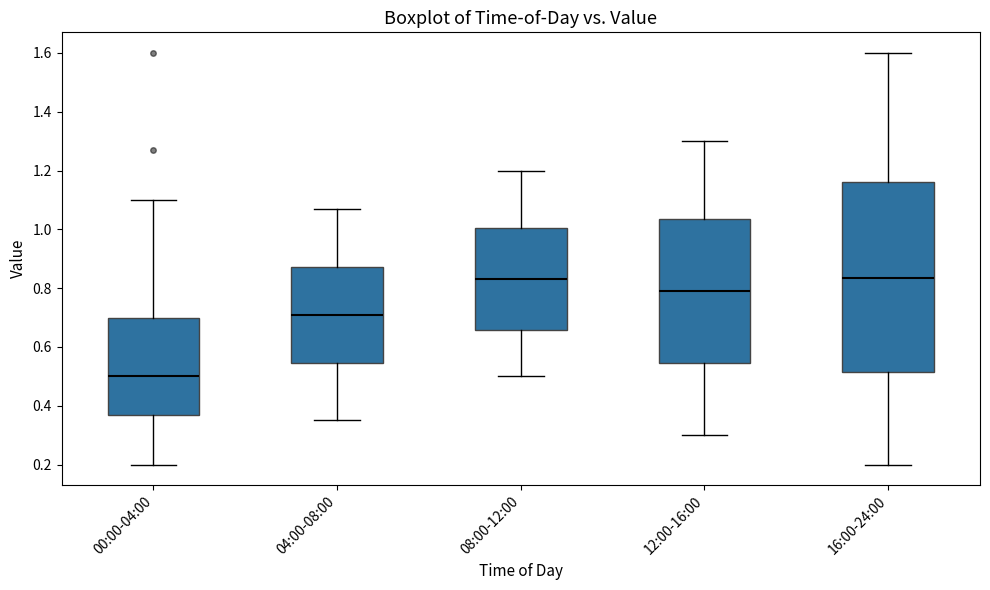

Where does the upper whisker of the box for 04:00-08:00 end on the y-axis? The values are not printed on the chart, so give them approximately, as read against the axis.

1.08